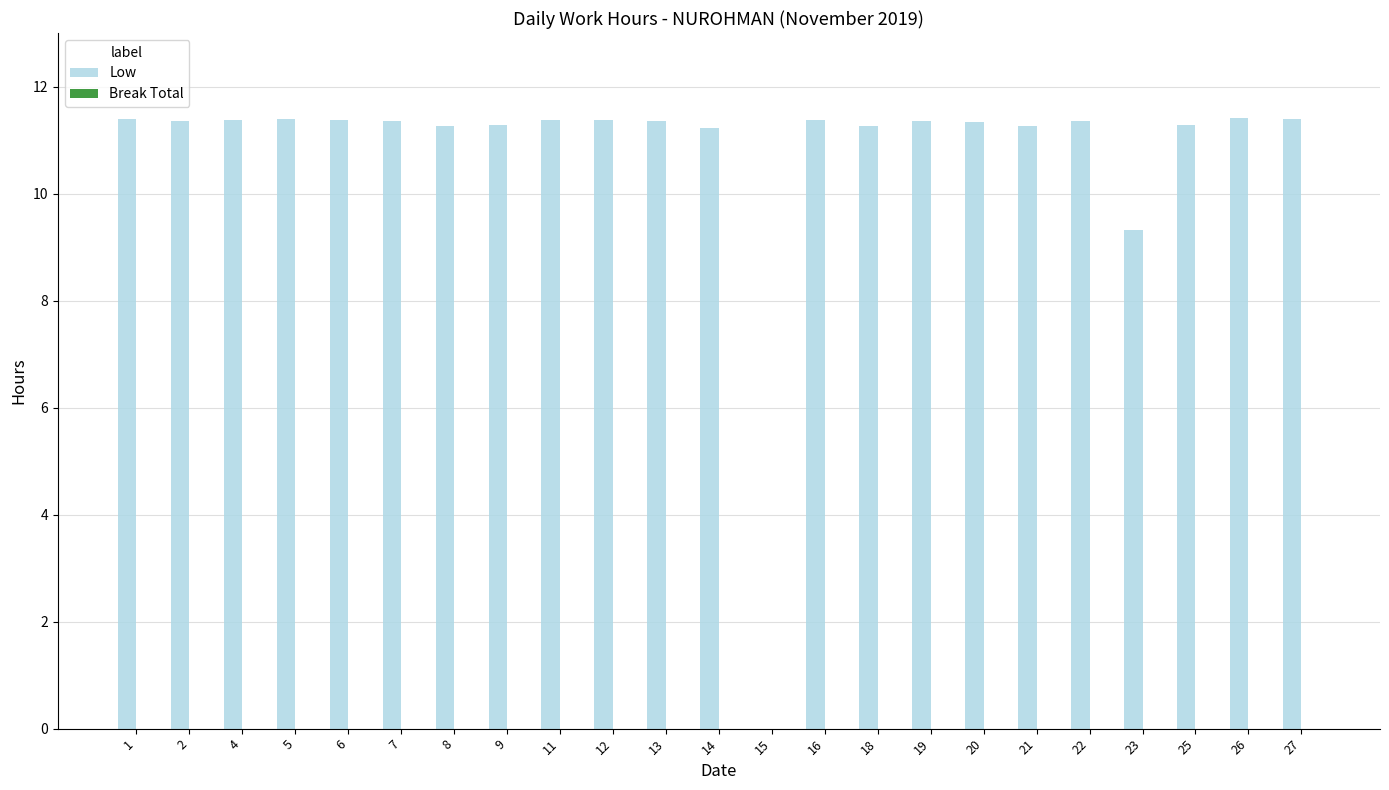

The value at 18 is 11.3. True or false?

True